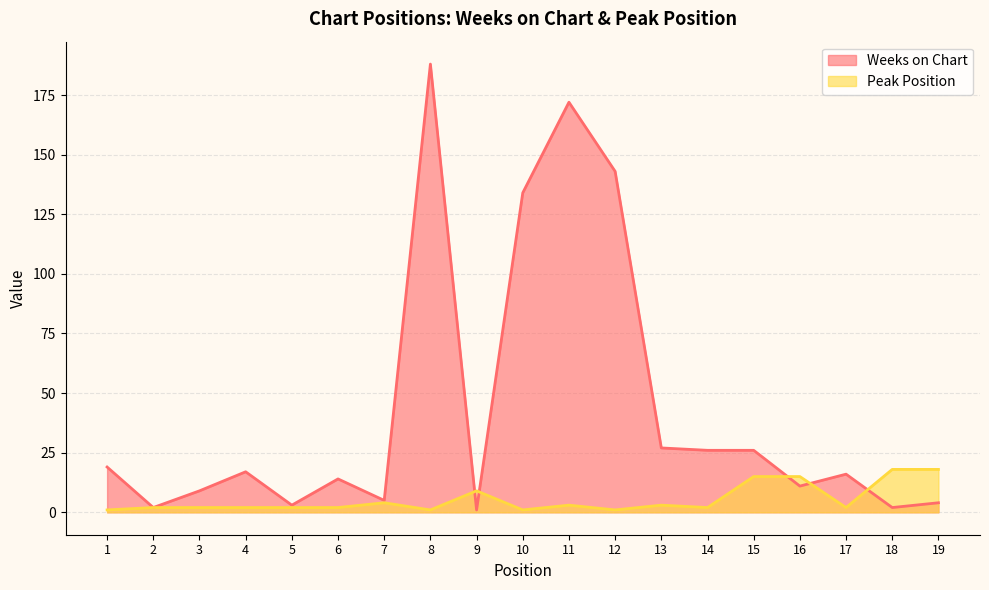

Reading left to right, what are all the values shown in this chart?

Weeks on Chart: 1=19	2=2	3=9	4=17	5=3	6=14	7=5	8=188	9=1	10=134	11=172	12=143	13=27	14=26	15=26	16=11	17=16	18=2	19=4
Peak Position: 1=1	2=2	3=2	4=2	5=2	6=2	7=4	8=1	9=9	10=1	11=3	12=1	13=3	14=2	15=15	16=15	17=2	18=18	19=18